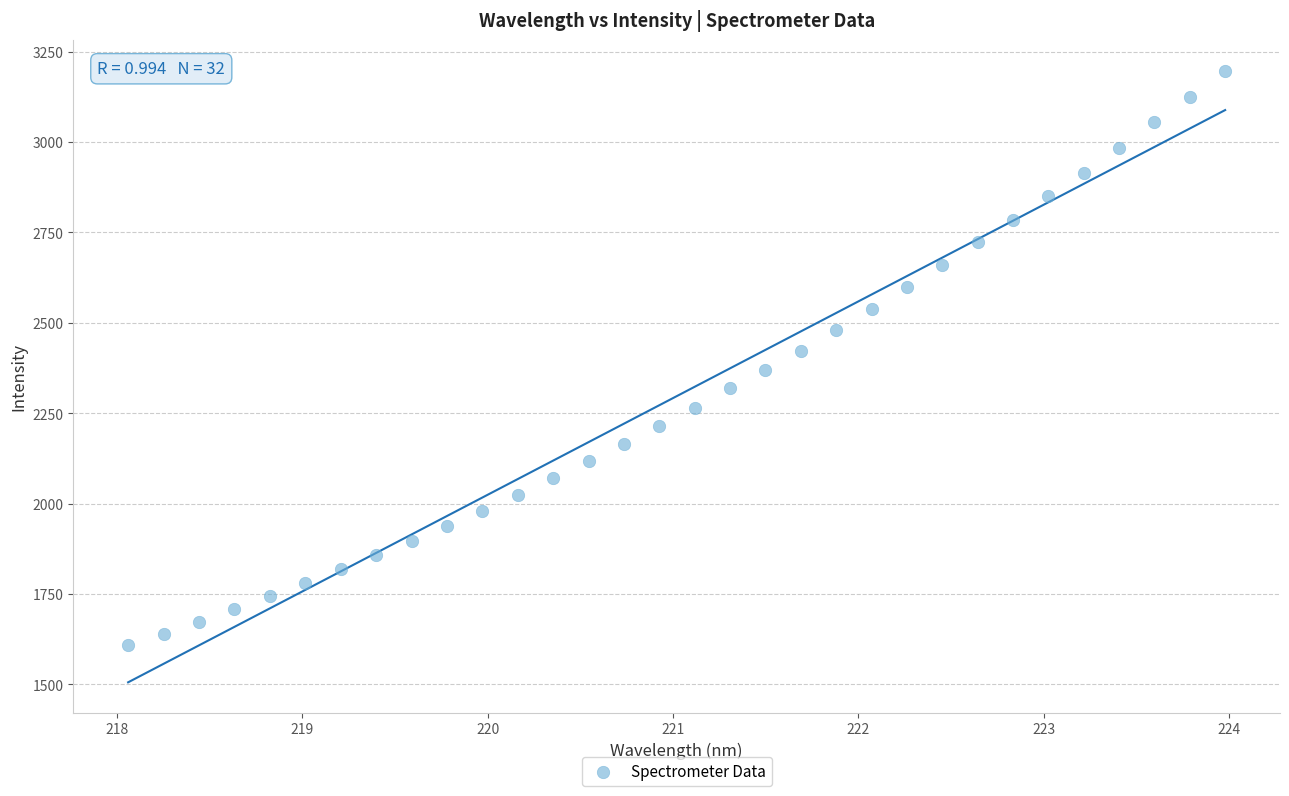

What is the range of X values (max minus min)?

5.9